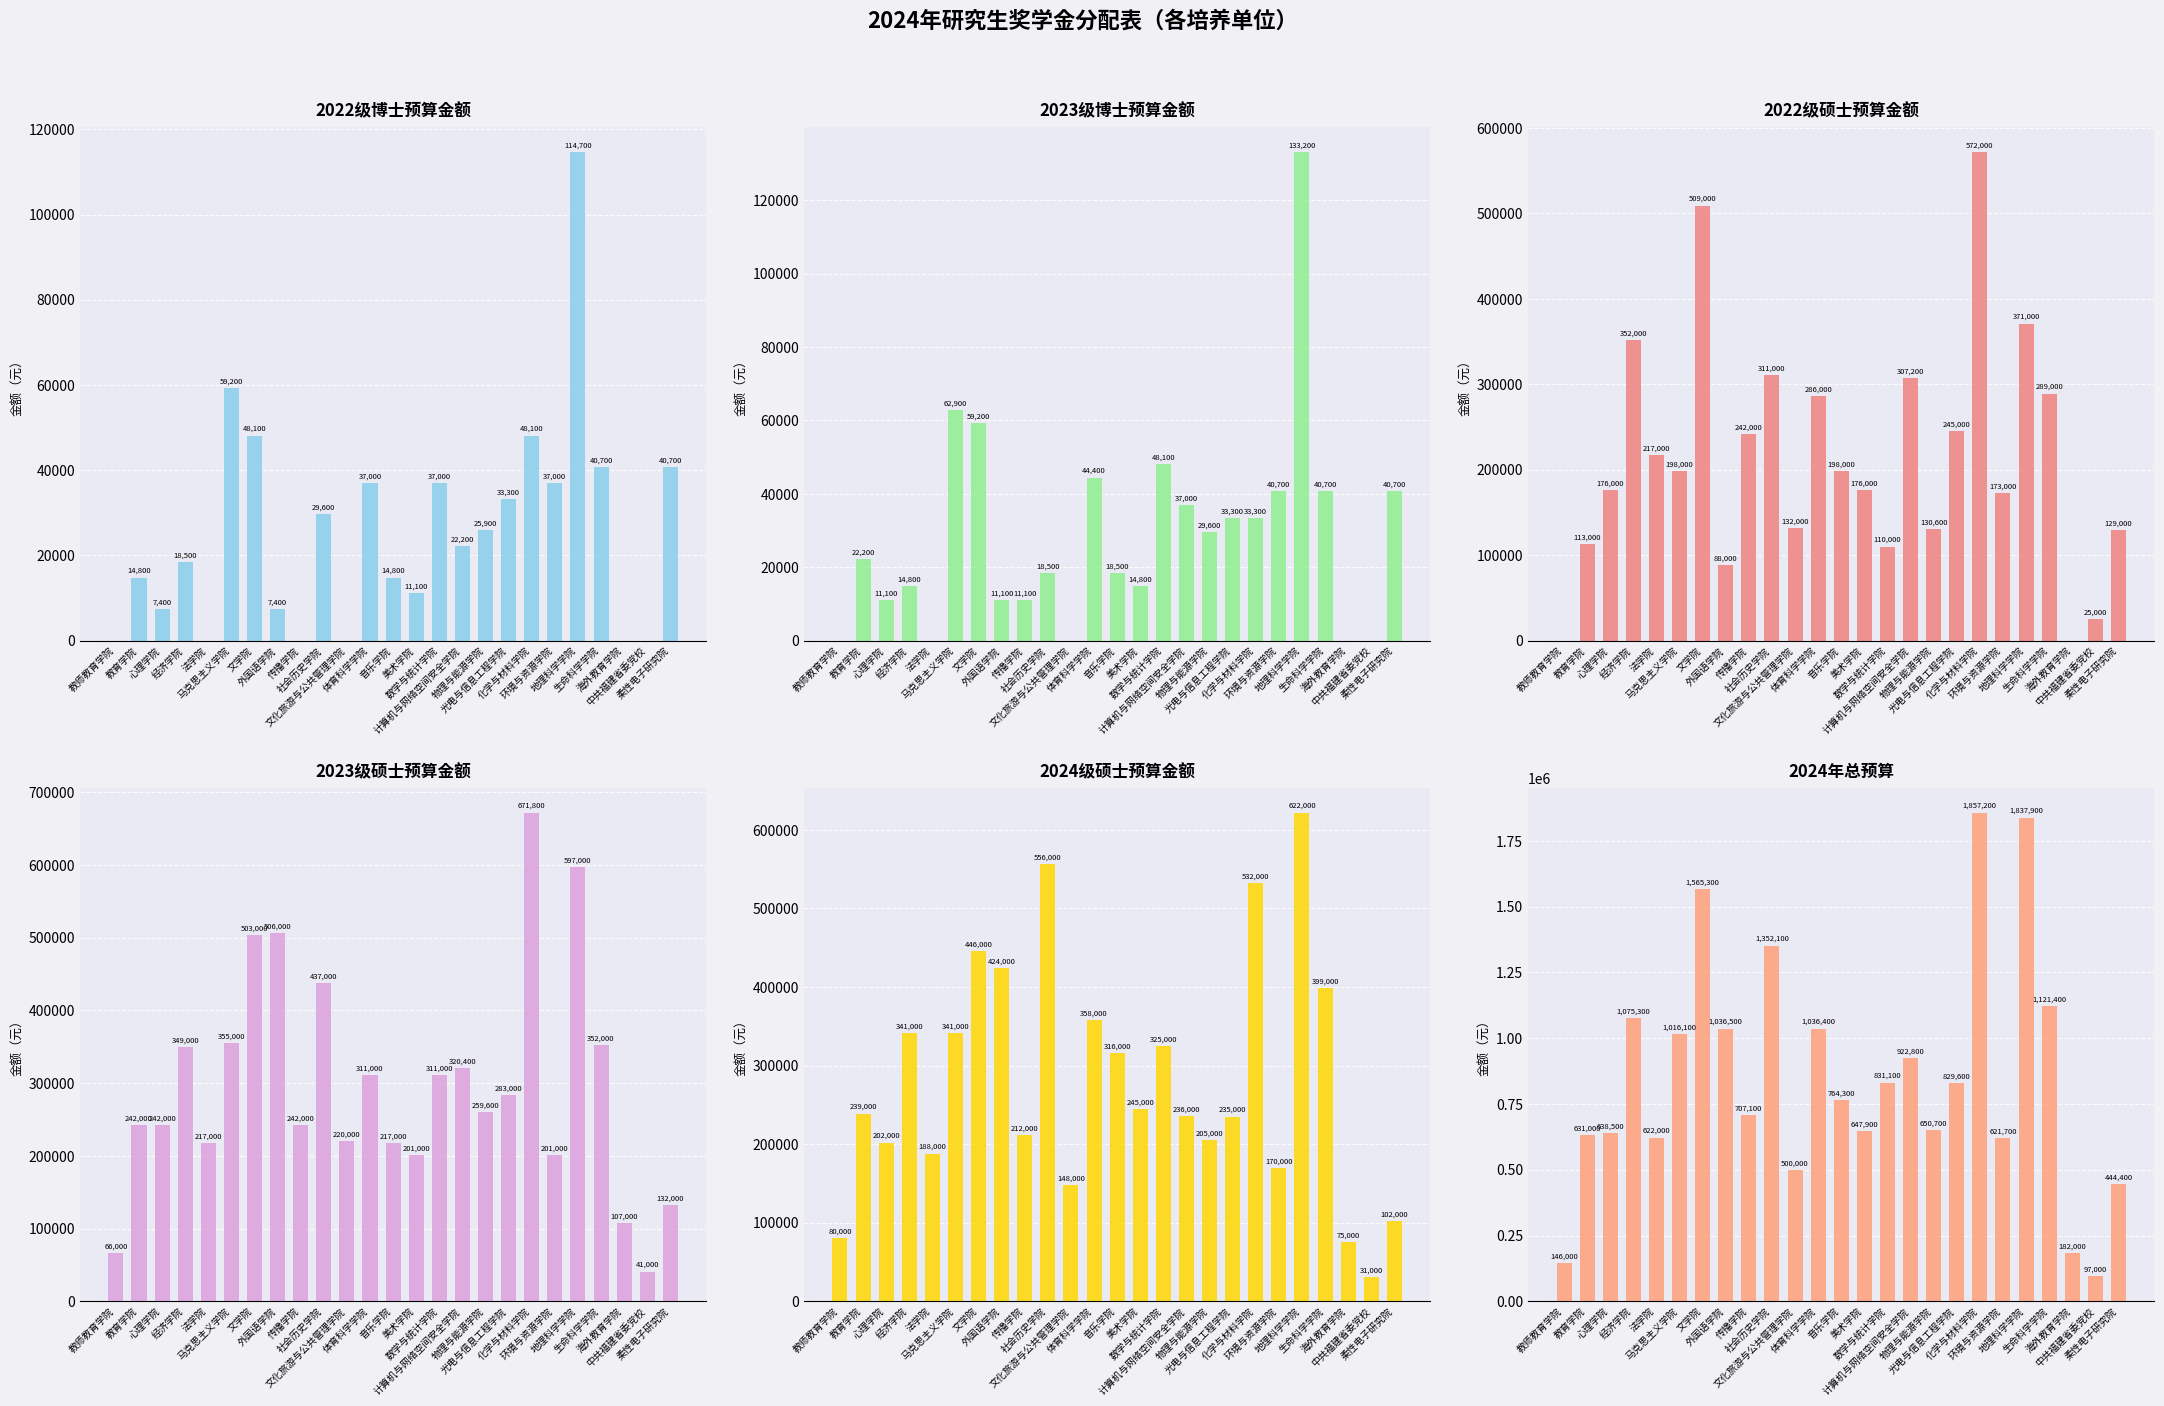

Which has a higher value, 法学院 or 外国语学院?

外国语学院